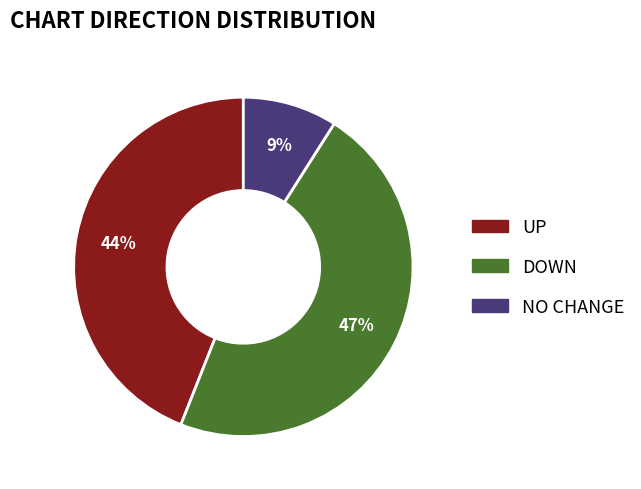

To the nearest percent, what is the average slice percentage?

33%